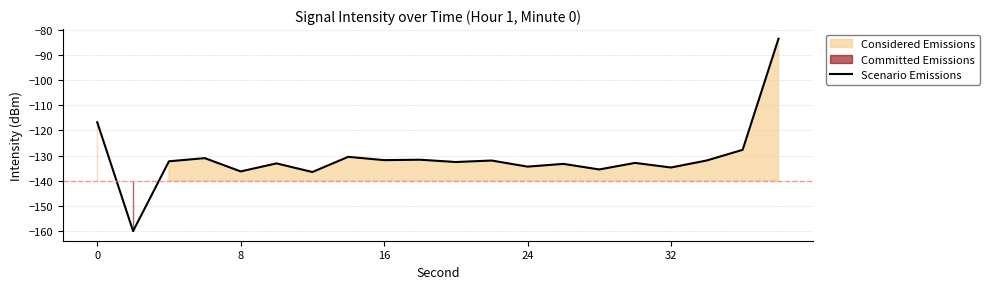

How many data points are above -132?

9